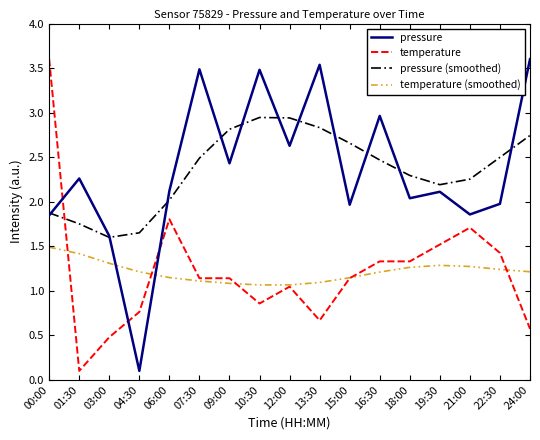

What position from the right is 04:30?

14